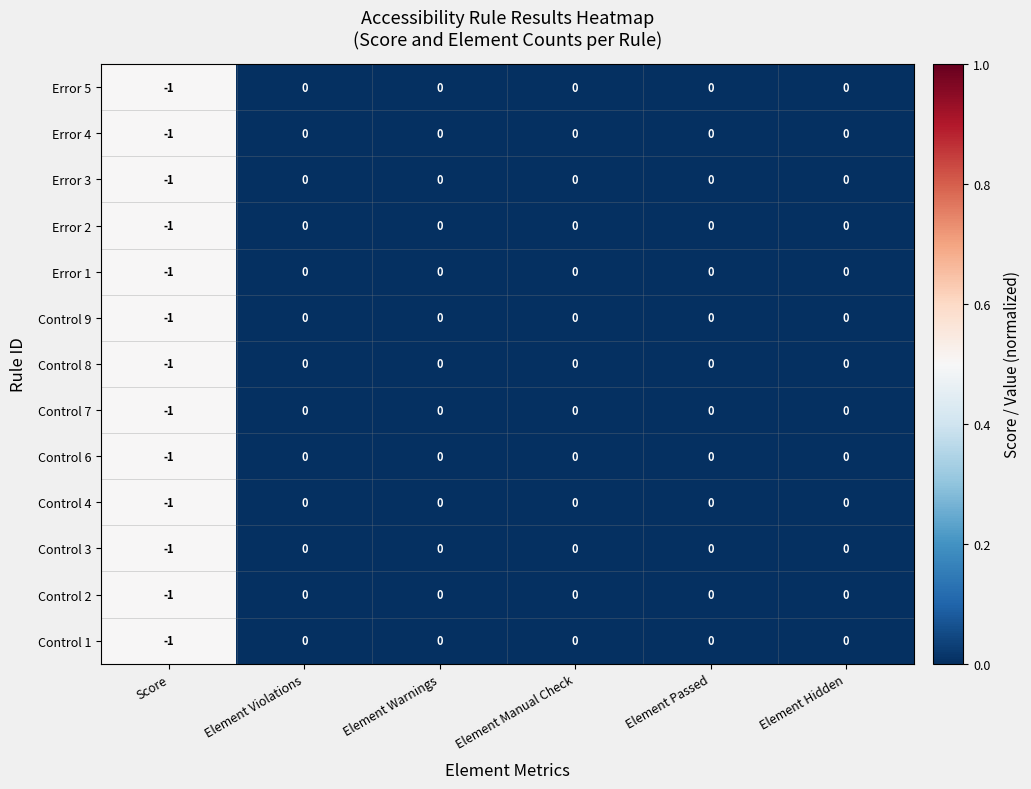

The Error 3 series shows 0 at Element Manual Check. True or false?

True